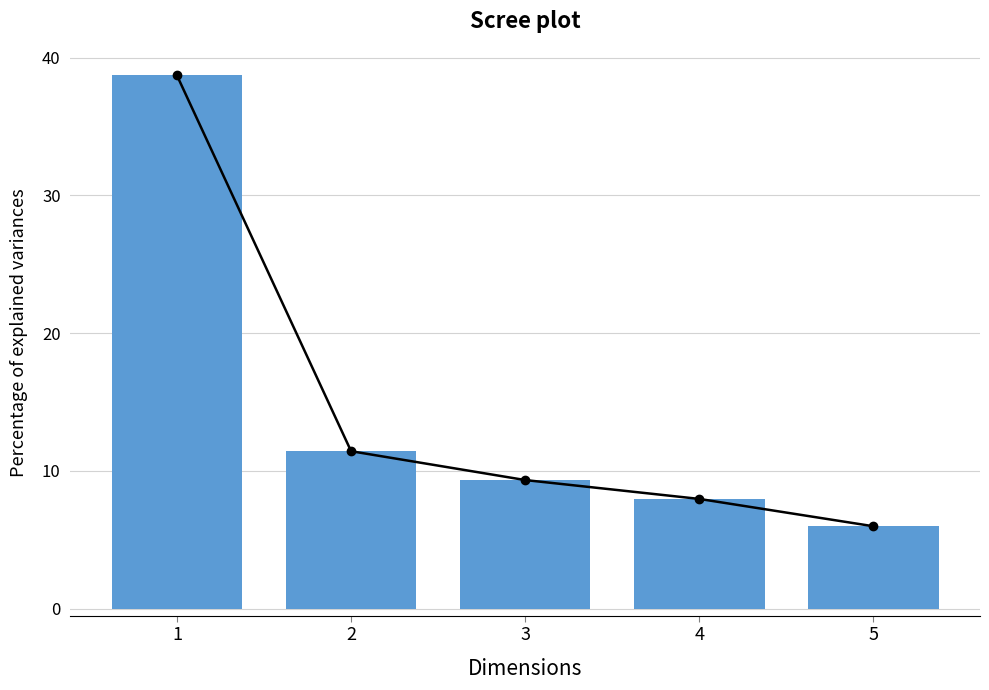

What is the minimum value shown in the chart?

6.0